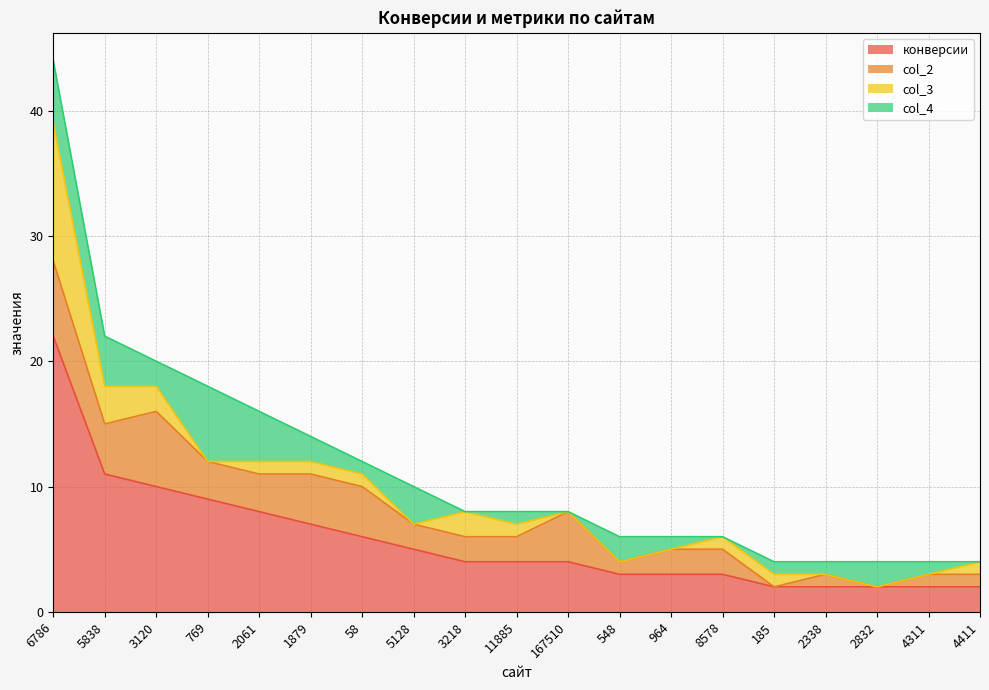

What position from the right is 964?

7